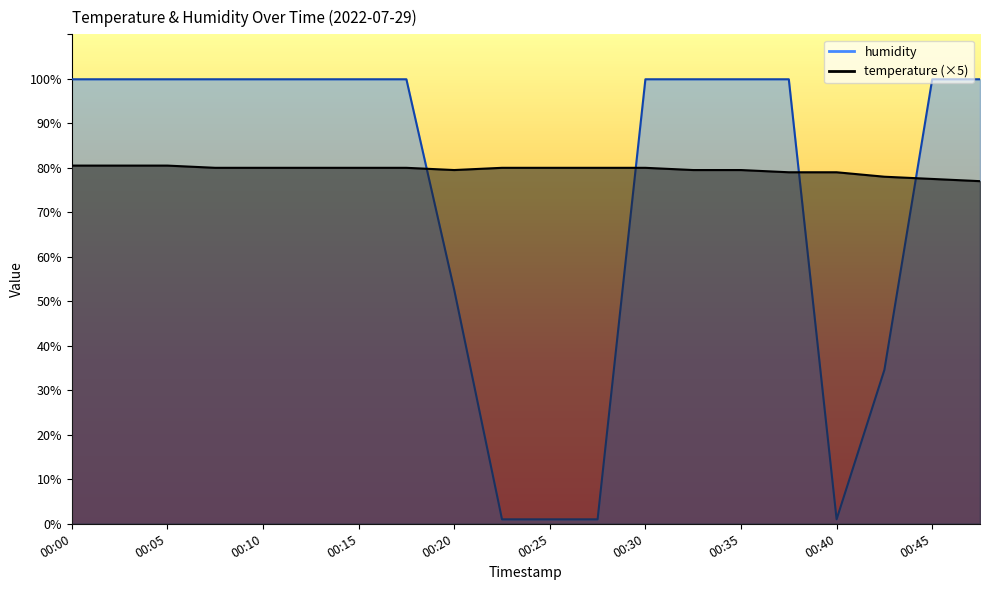

List the series in order of their overall mean, lowest first.

humidity, temperature